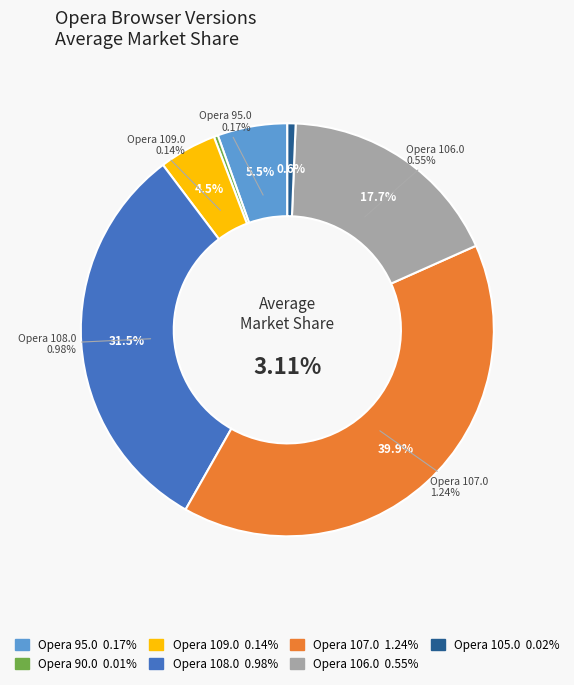

How many segments does this pie chart have?

7